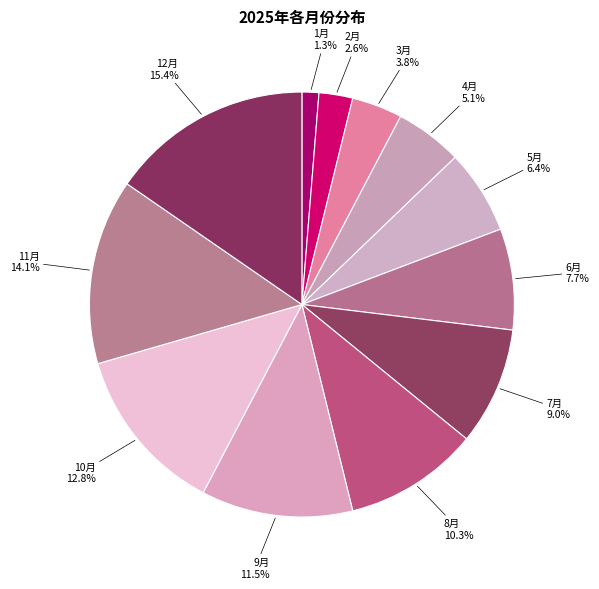

To the nearest percent, what portion does 11月 represent?

14%